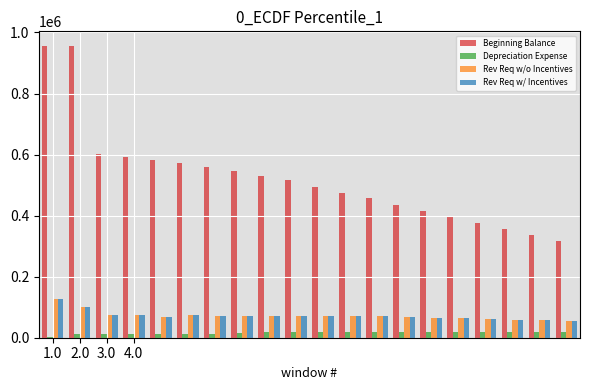

What is the sum of all Rev Req w/ Incentives values?

1449718.4